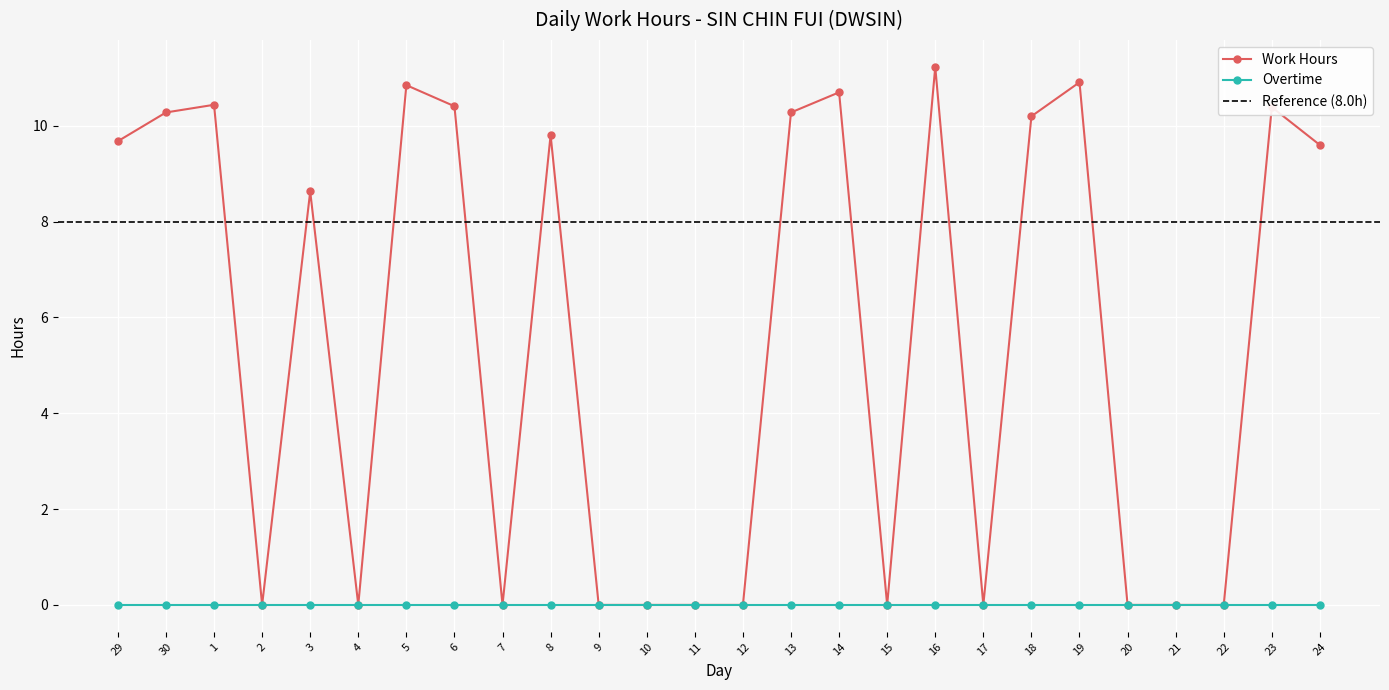

List the labels in order of value, largest first.

16, 19, 5, 14, 1, 6, 23, 30, 13, 18, 8, 29, 24, 3, 2, 4, 7, 9, 10, 11, 12, 15, 17, 20, 21, 22